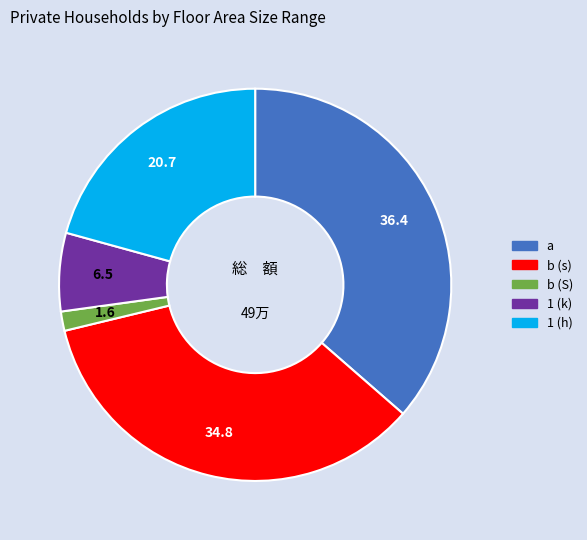

Is it true that 1 (h) is 26% of the pie?

False